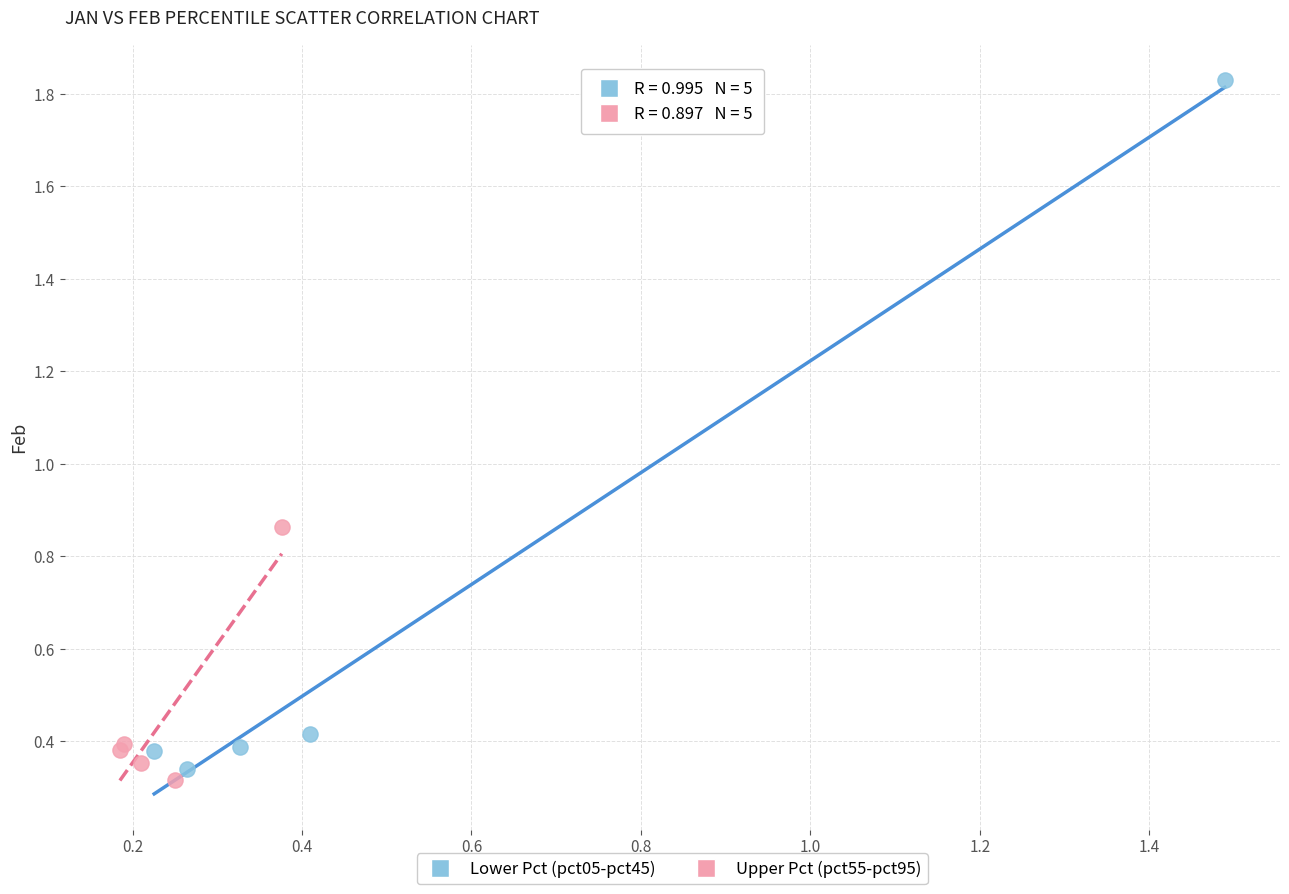

Which series contains the highest Y value?

Lower Pct (pct05-pct45)